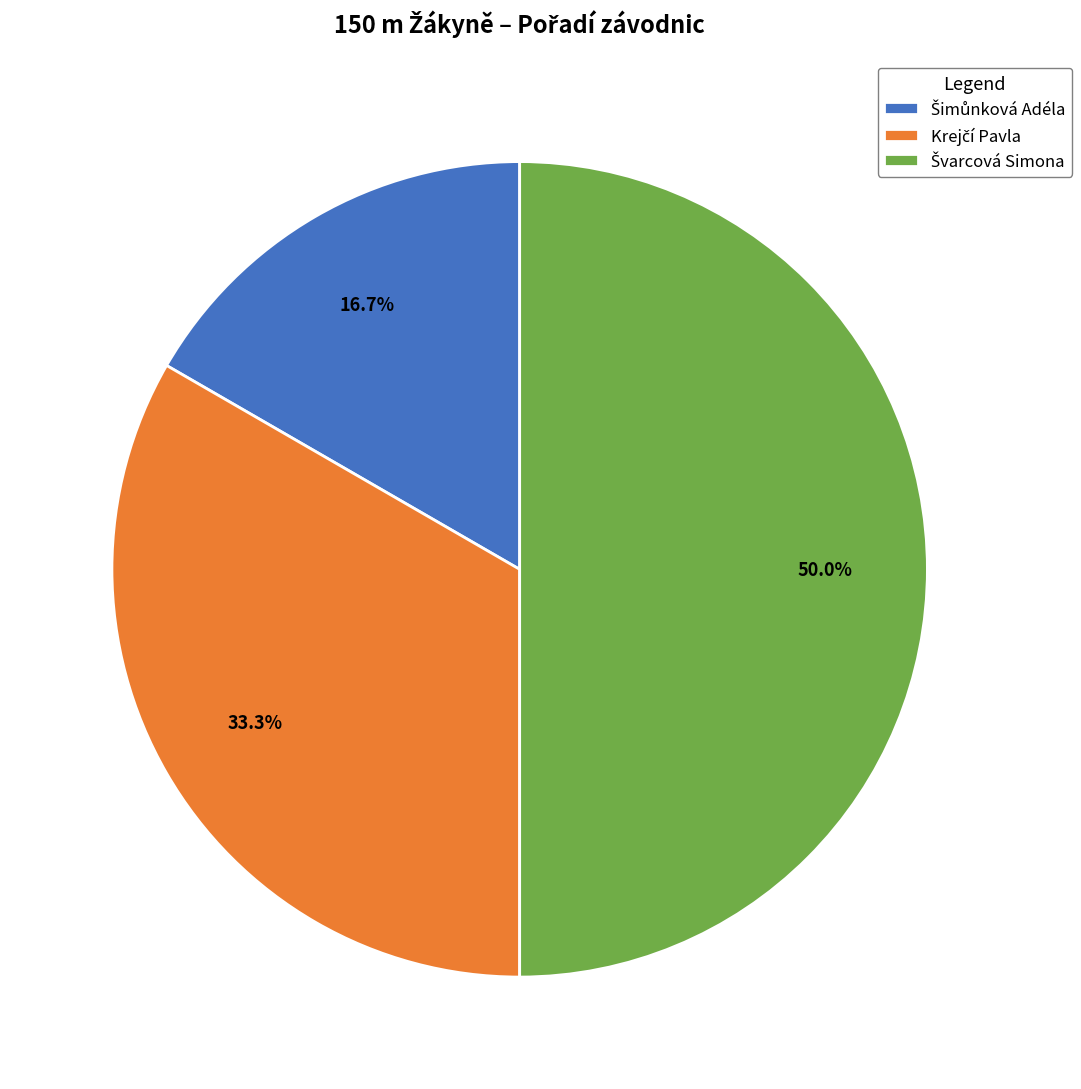

Is it true that Švarcová Simona is 39% of the pie?

False